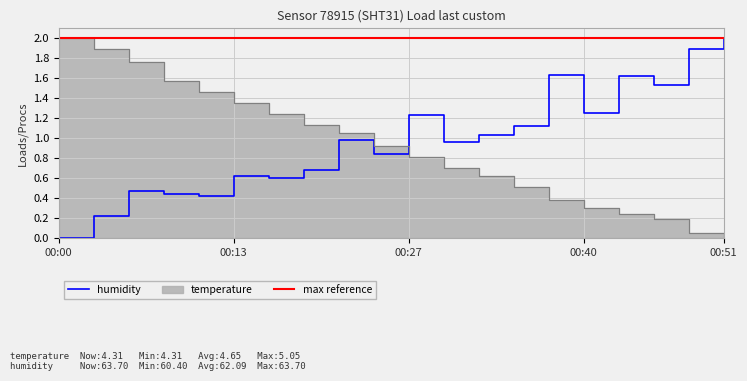

Which category has the highest value in the humidity series?

00:51